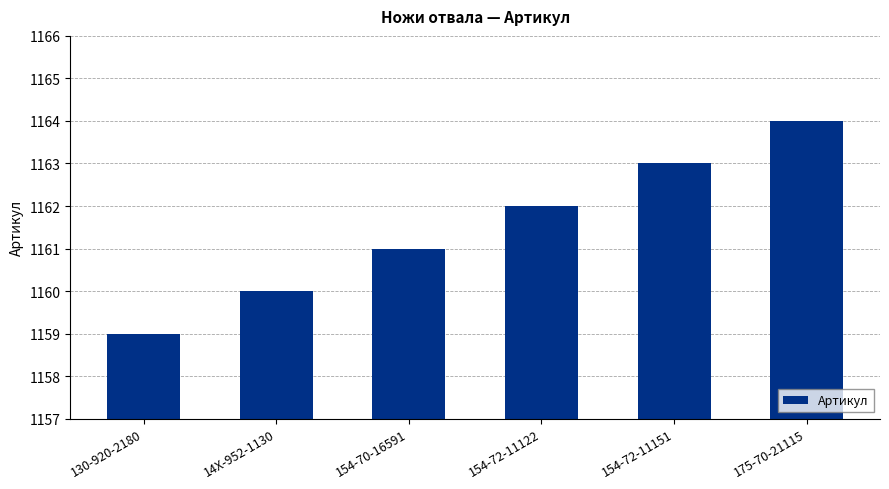

Rank the categories by value from highest to lowest.

175-70-21115, 154-72-11151, 154-72-11122, 154-70-16591, 14X-952-1130, 130-920-2180